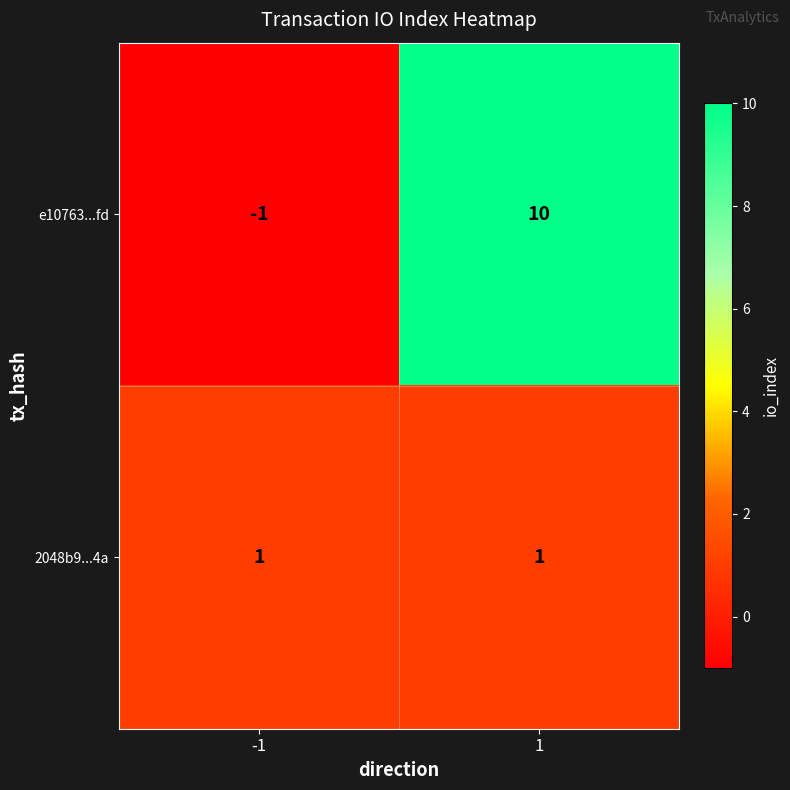

List the series in order of their overall mean, highest first.

e10763...fd, 2048b9...4a